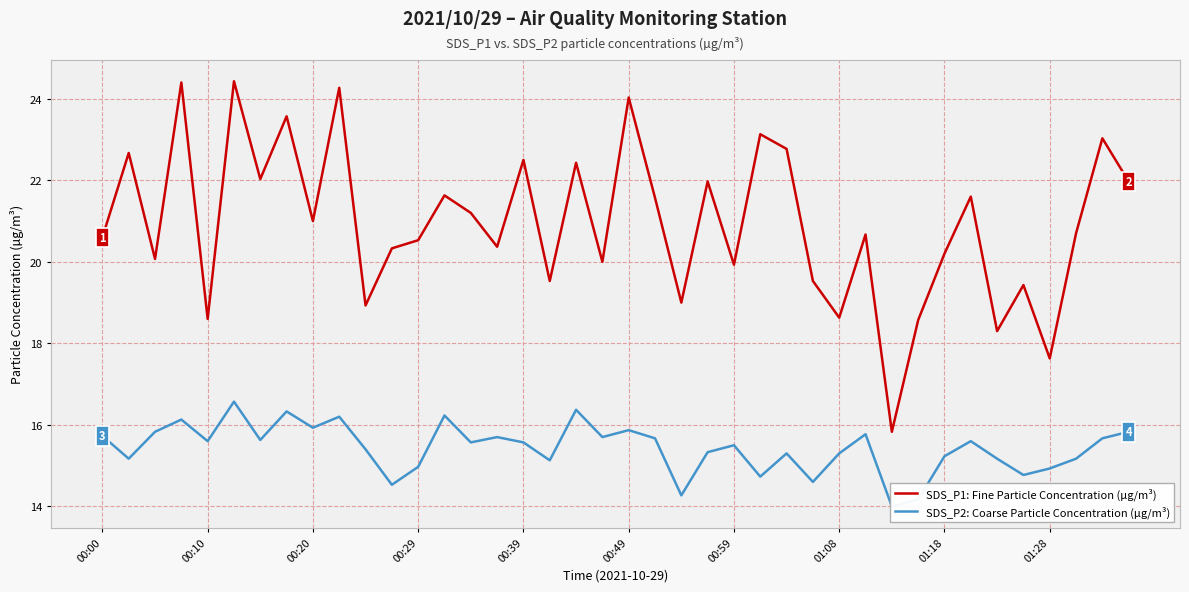

How many series are shown in this chart?

2